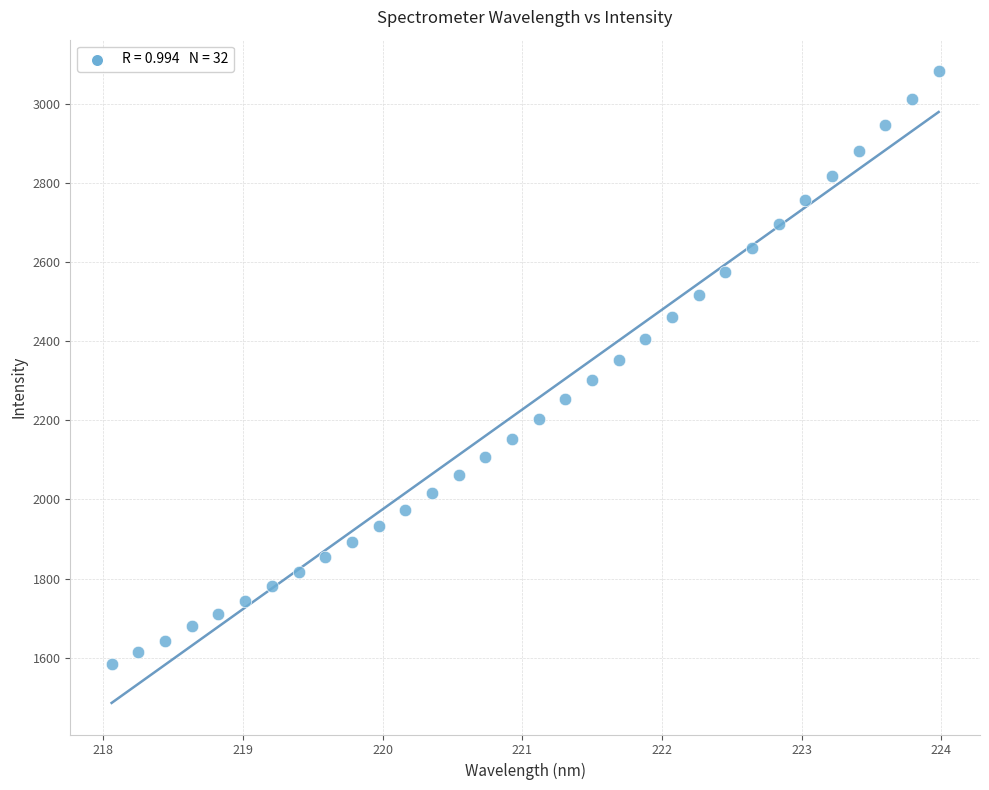

What is the range of Y values (max minus min)?

1497.4